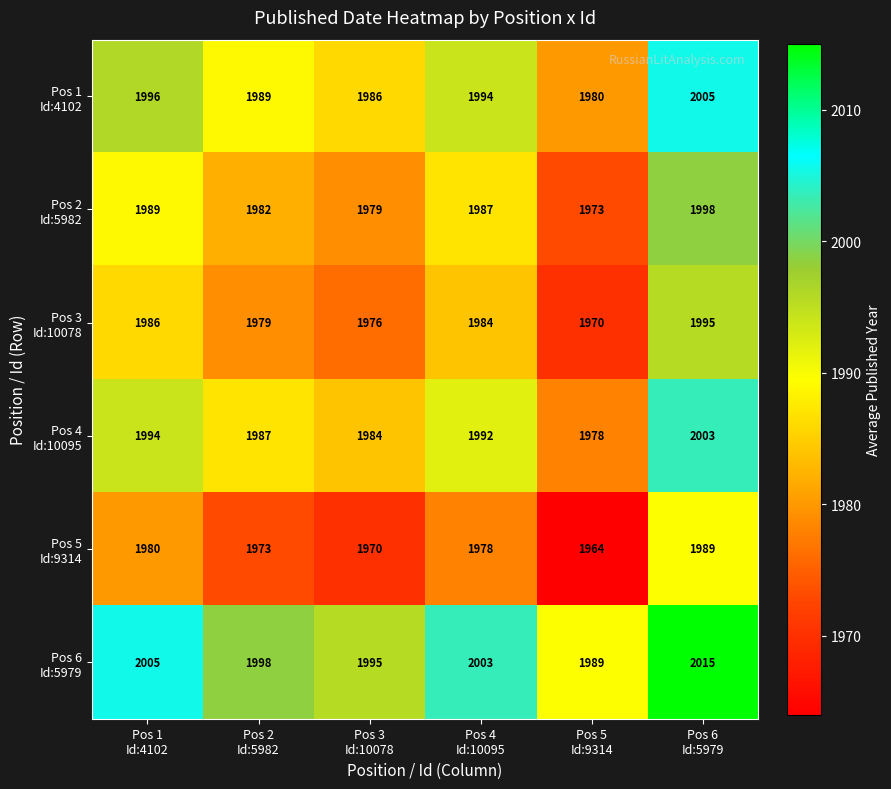

At how many categories does at least one series exceed 2002?

3